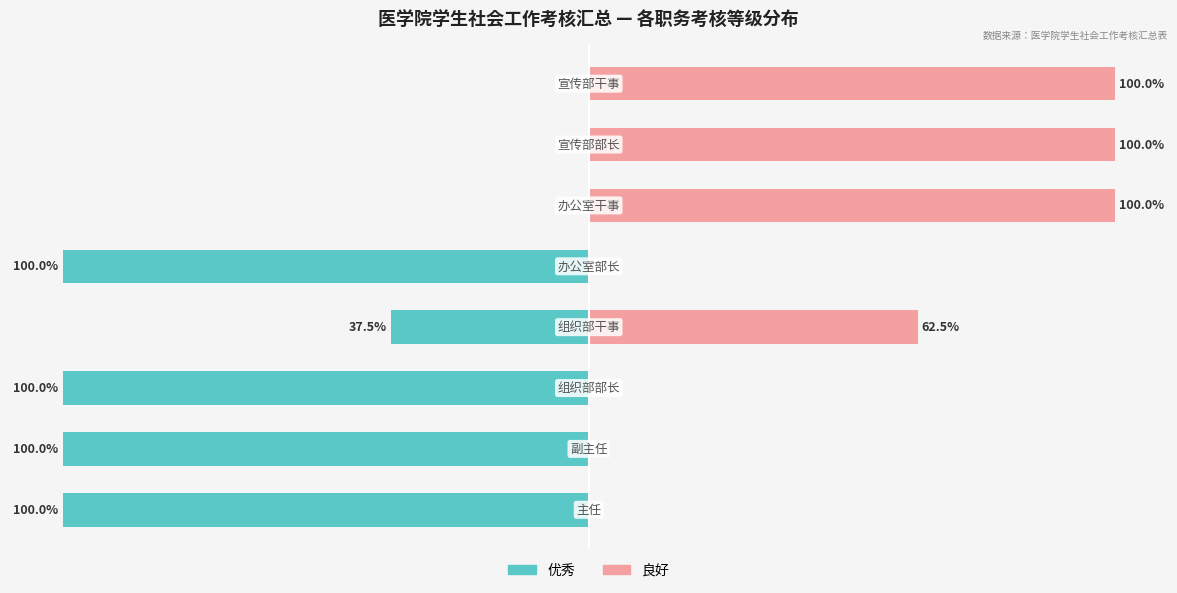

Count the number of categories in the chart.

8